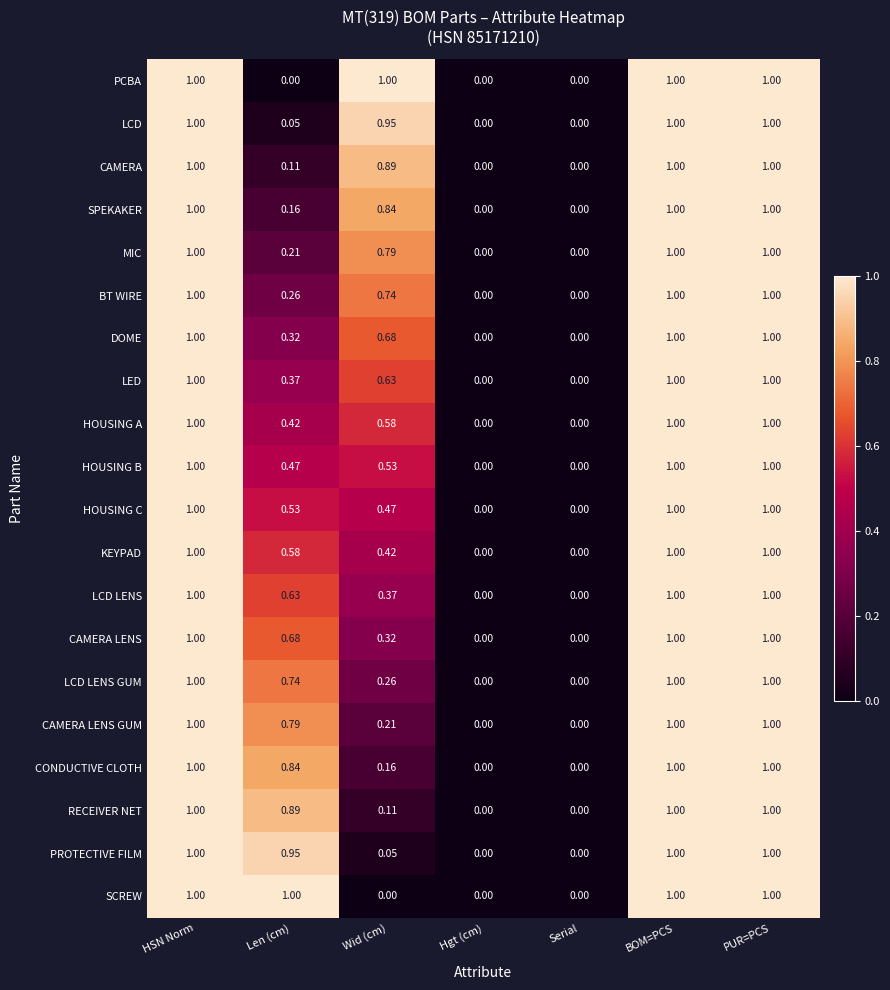

Is the value of SPEKAKER at Serial greater than the value of HOUSING A at BOM=PCS?

No